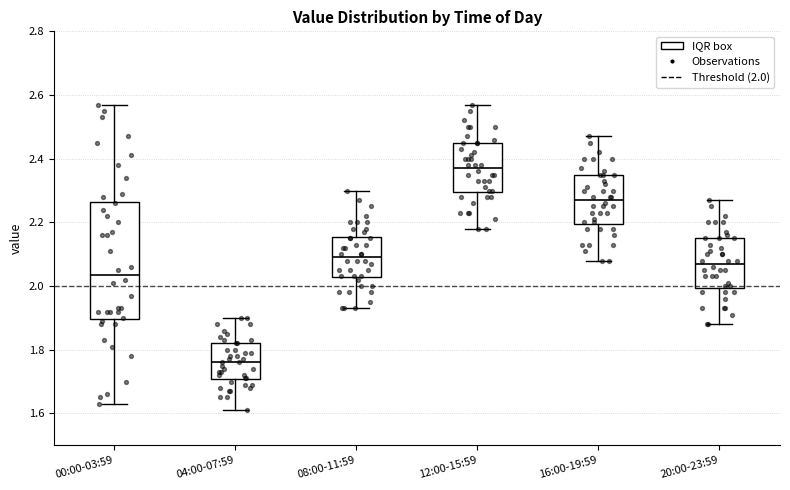

Reading left to right, transcribe this box plot: for each box, give where its median line is, the range the box spans, and where its two whiskers end, as read against the y-axis. The values are not printed on the chart, so give them approximately, as read against the axis.

00:00-03:59: median 2.04, box 1.90 to 2.26, whiskers 1.64 to 2.58
04:00-07:59: median 1.76, box 1.70 to 1.82, whiskers 1.62 to 1.90
08:00-11:59: median 2.10, box 2.02 to 2.16, whiskers 1.94 to 2.30
12:00-15:59: median 2.38, box 2.30 to 2.46, whiskers 2.18 to 2.58
16:00-19:59: median 2.28, box 2.20 to 2.36, whiskers 2.08 to 2.48
20:00-23:59: median 2.08, box 2.00 to 2.16, whiskers 1.88 to 2.28